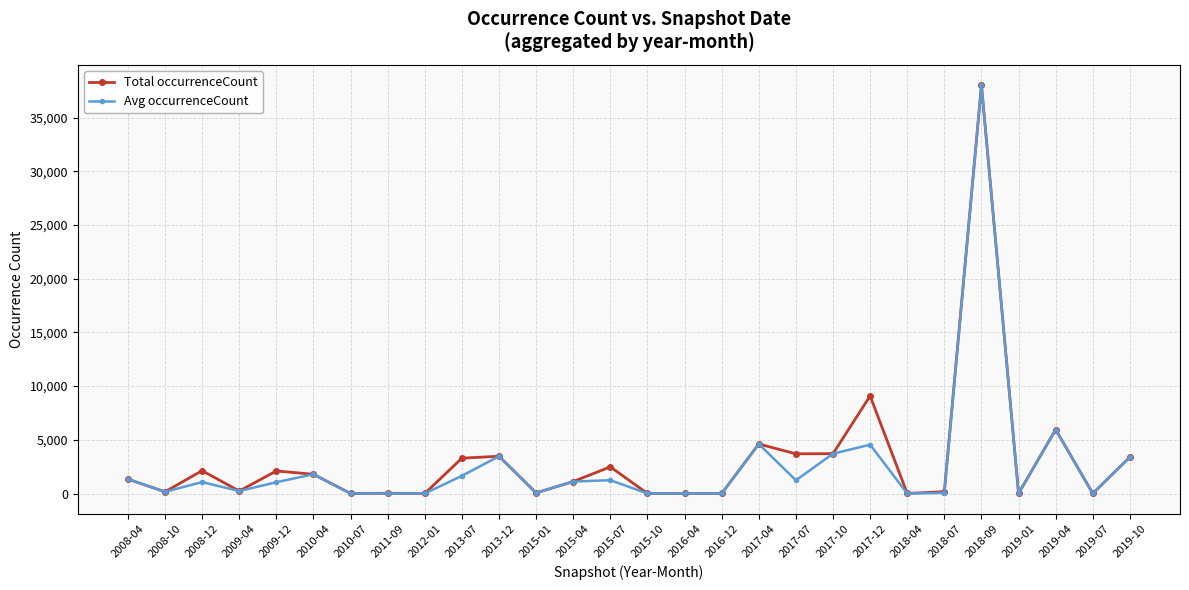

What is the difference between the maximum and minimum values in the Avg occurrenceCount series?

38017.0